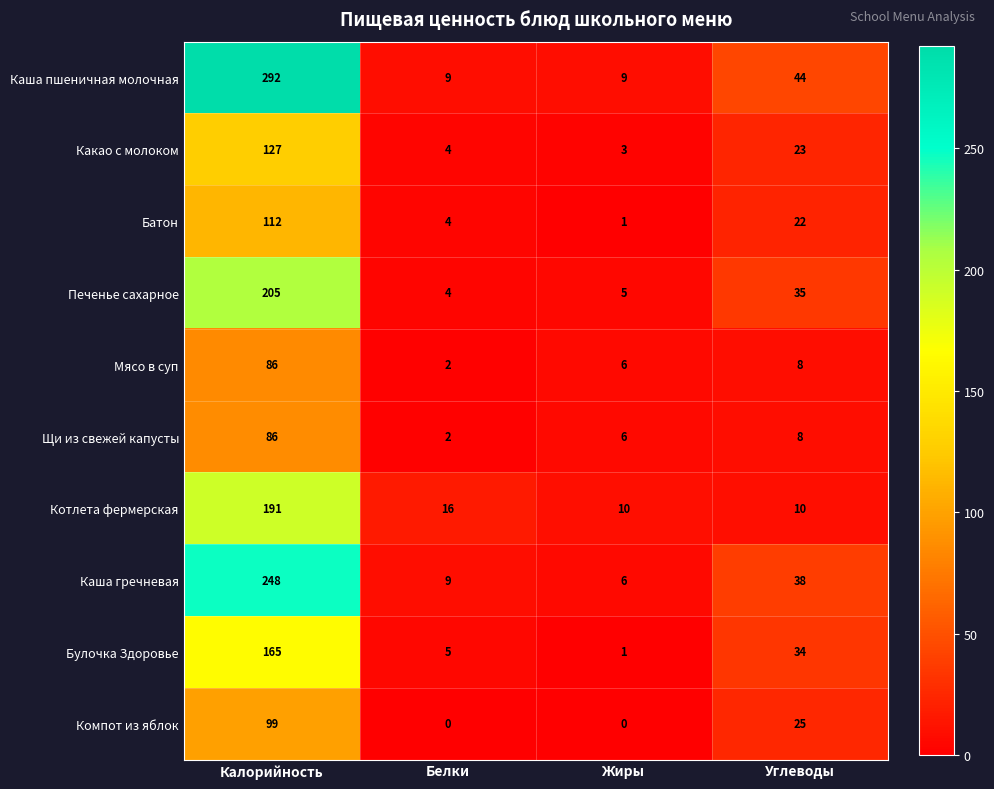

What is the approximate value of Печенье сахарное at Жиры?

5